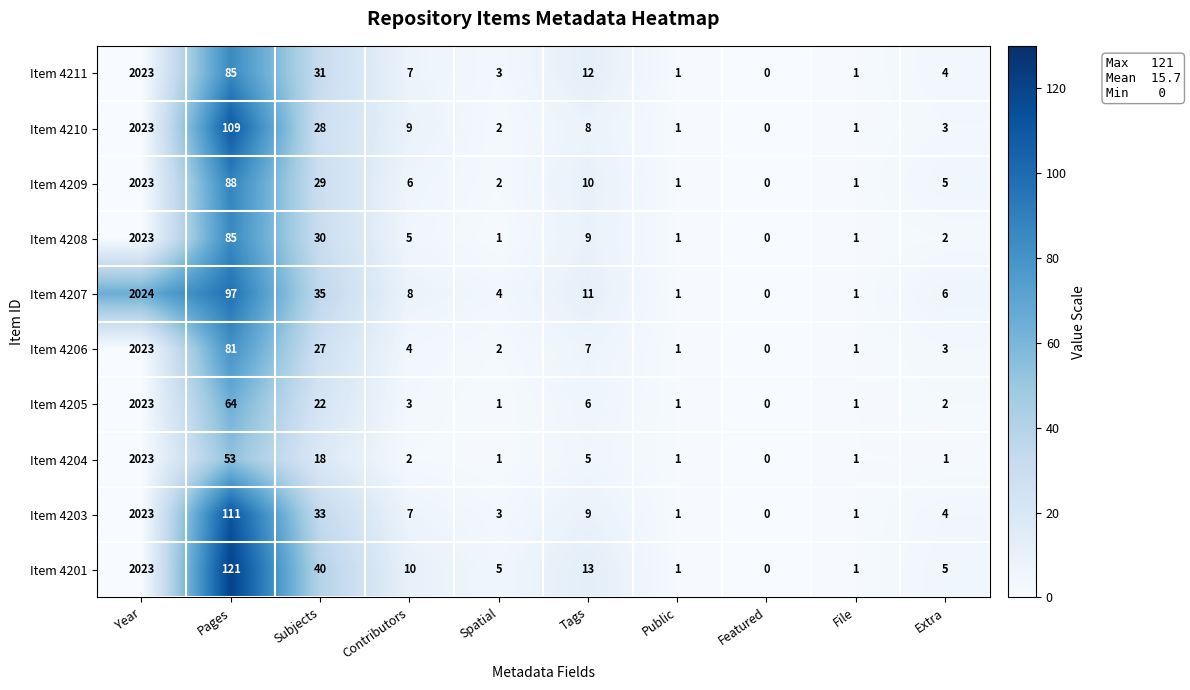

Which series has the largest total across all categories?

Item 4201